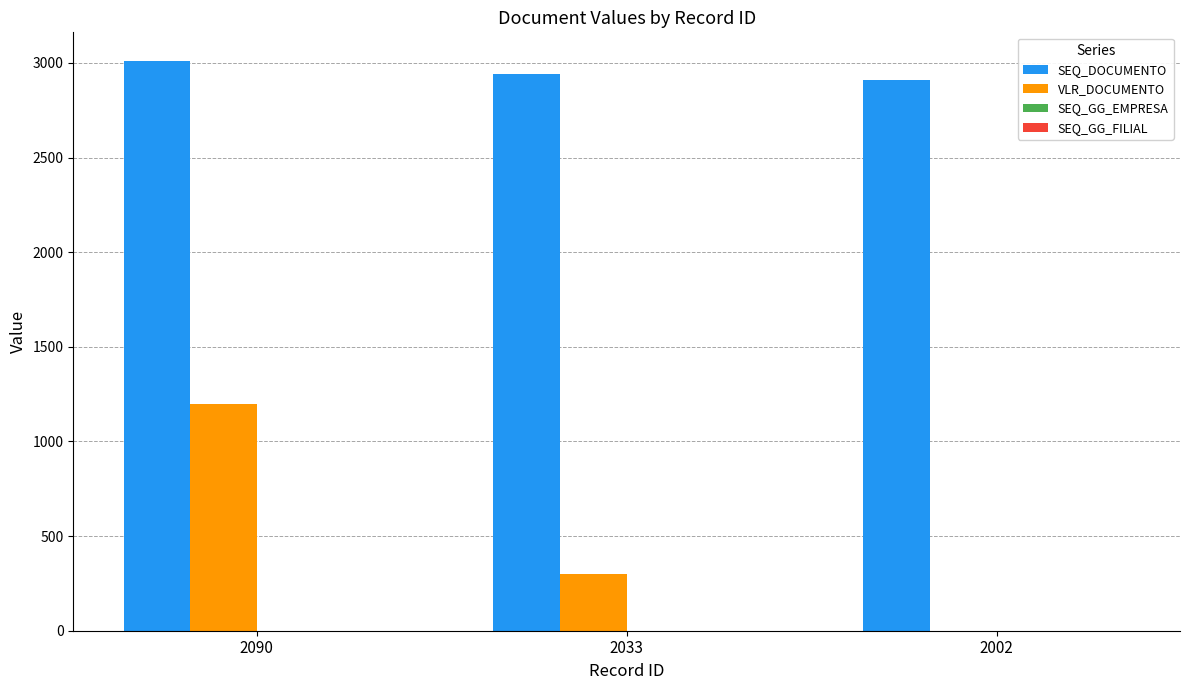

Is it true that VLR_DOCUMENTO equals 1714.2 at 2090?

False